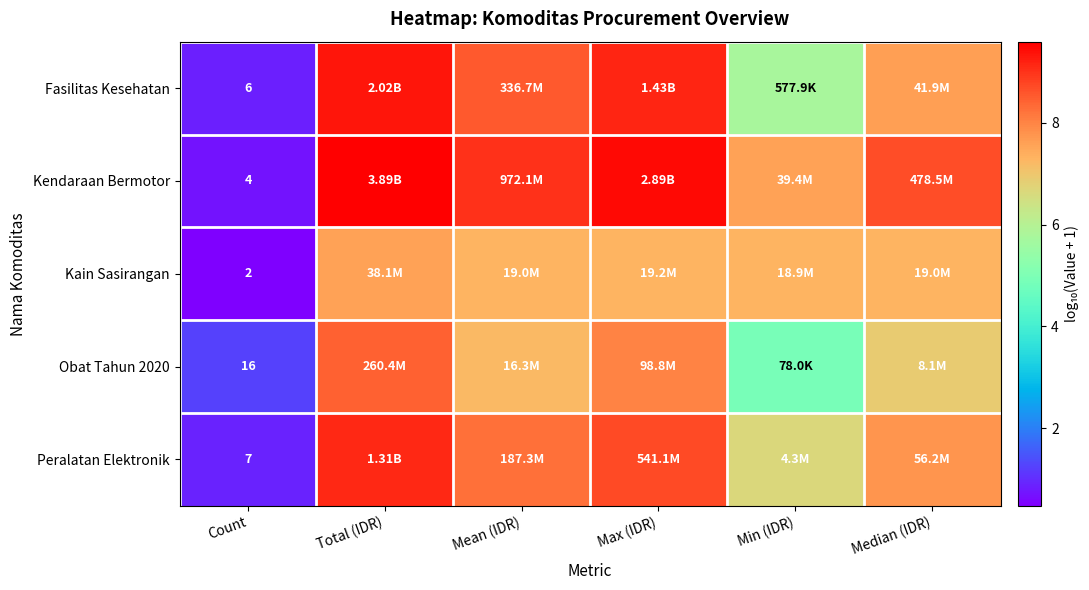

Read the Kain Sasirangan value at Min (IDR).

7.3